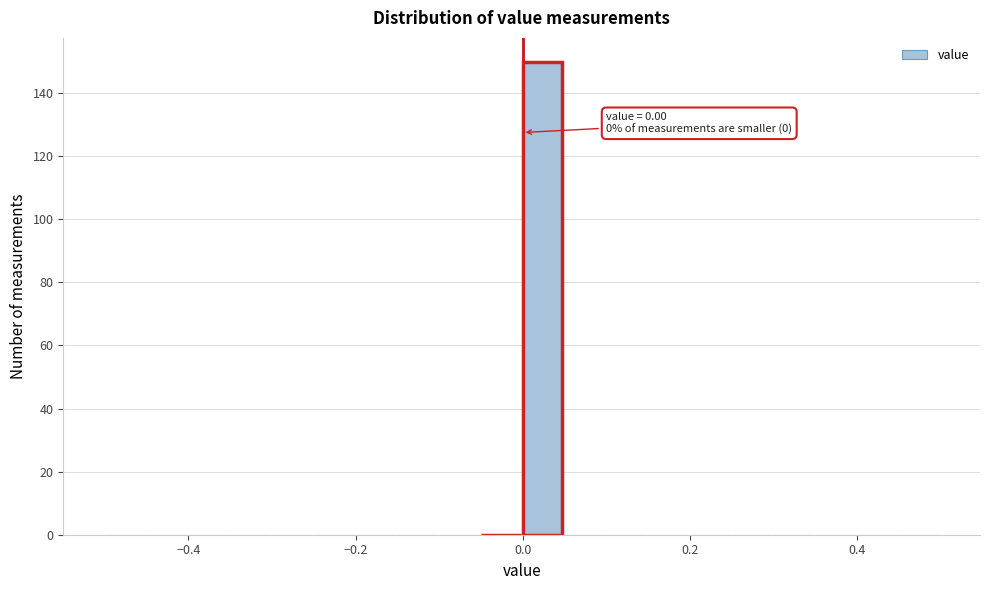

Read against the x-axis, roughly where is the centre of the tallest bar?

0.02